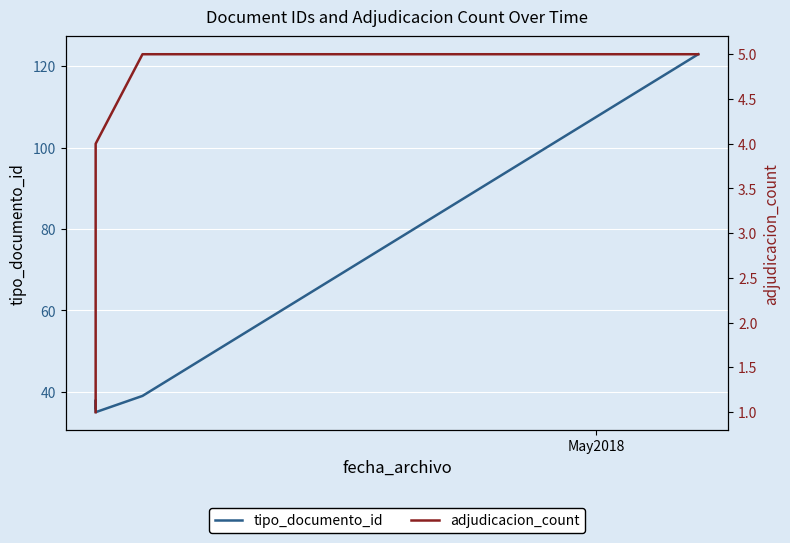

True or false: adjudicacion_count has a value of 7 at 4.

False